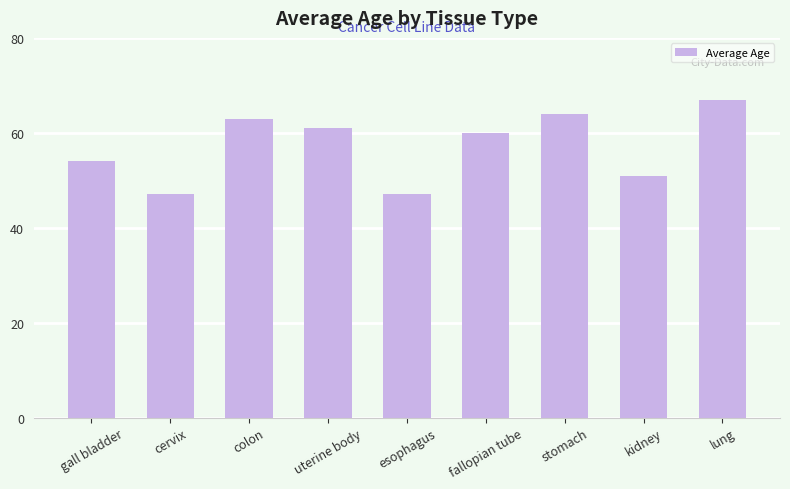

Reading right to left, list all the values displayed in this chart.

67	51	64	60	47	61	63	47	54